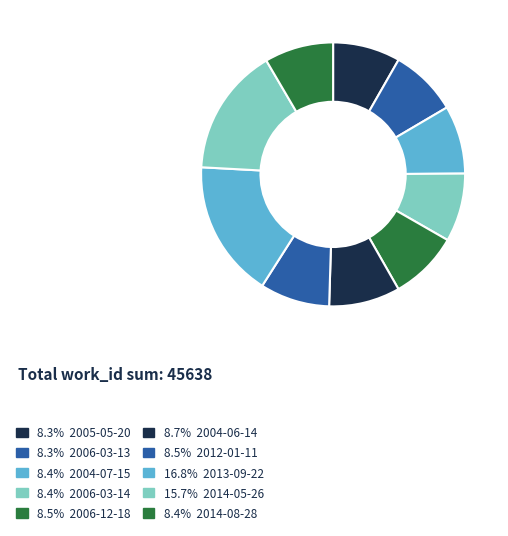

How many slices are in this pie chart?

10